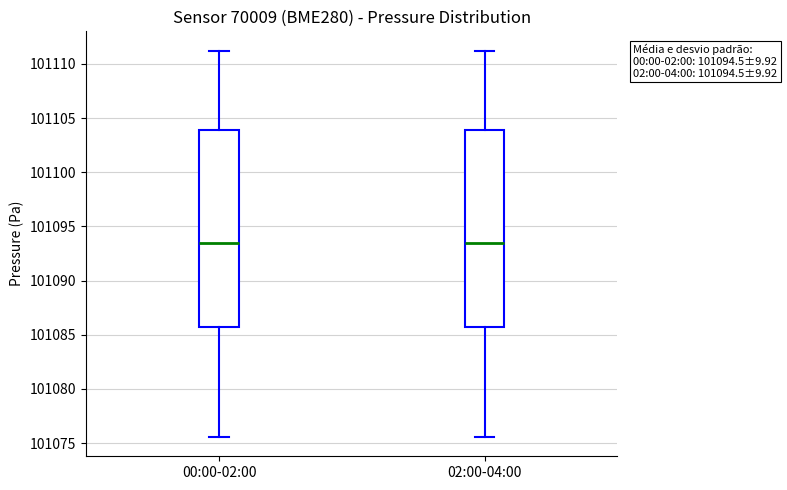

Reading left to right, transcribe this box plot: for each box, give where its median line is, the range the box spans, and where its two whiskers end, as read against the y-axis. The values are not printed on the chart, so give them approximately, as read against the axis.

00:00-02:00: median 101093.5, box 101085.5 to 101104.0, whiskers 101075.5 to 101111.0
02:00-04:00: median 101093.5, box 101085.5 to 101104.0, whiskers 101075.5 to 101111.0